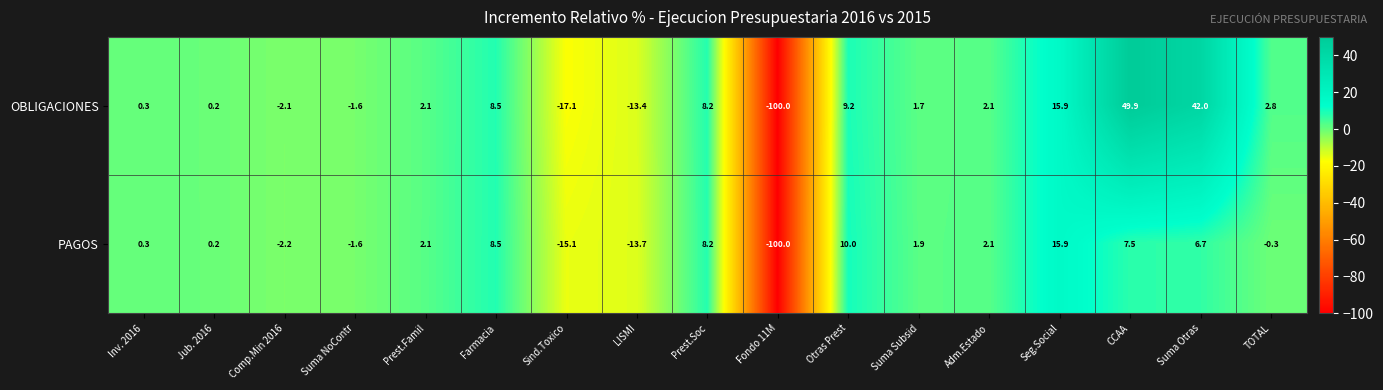

The value of PAGOS at Suma Otras is 3.1. True or false?

False